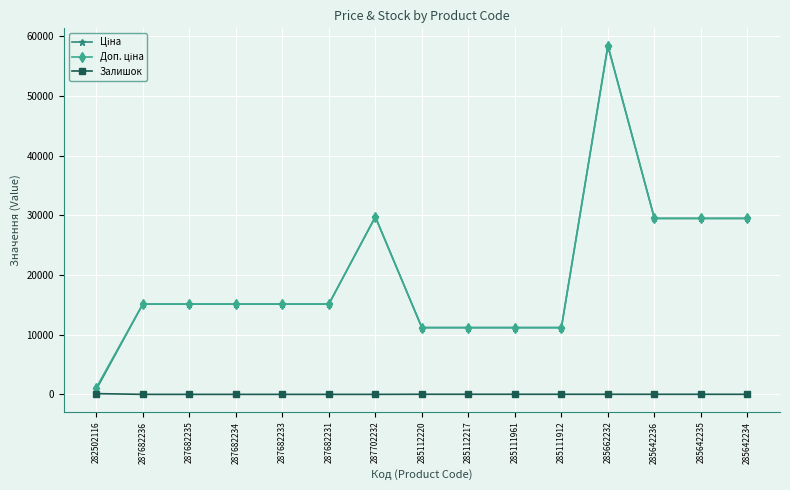

What is the total value across all series at 285662232?

116867.1